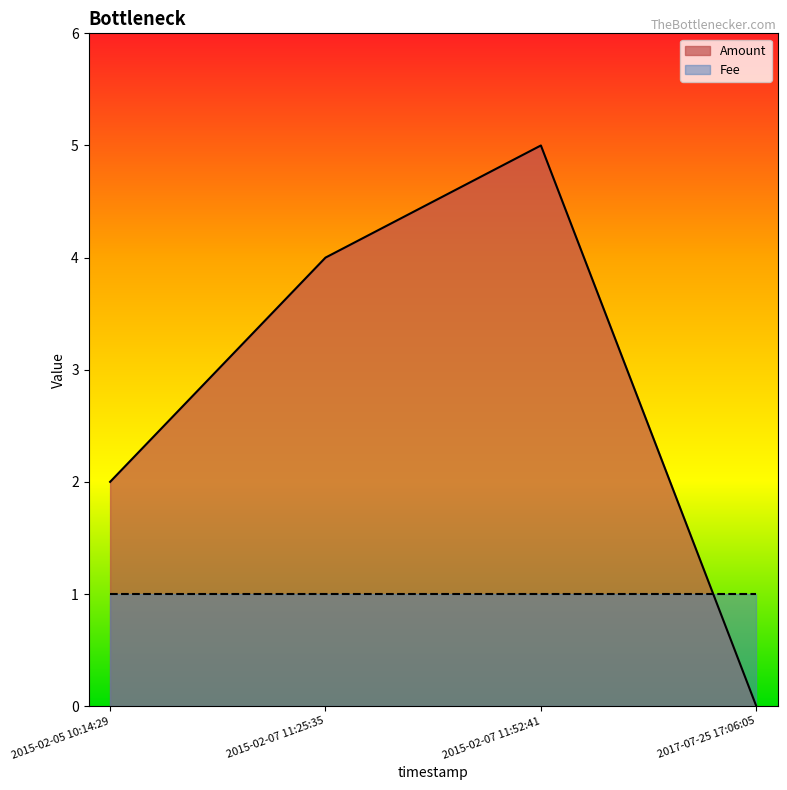

Which label corresponds to the largest value in the chart?

2015-02-07 11:52:41